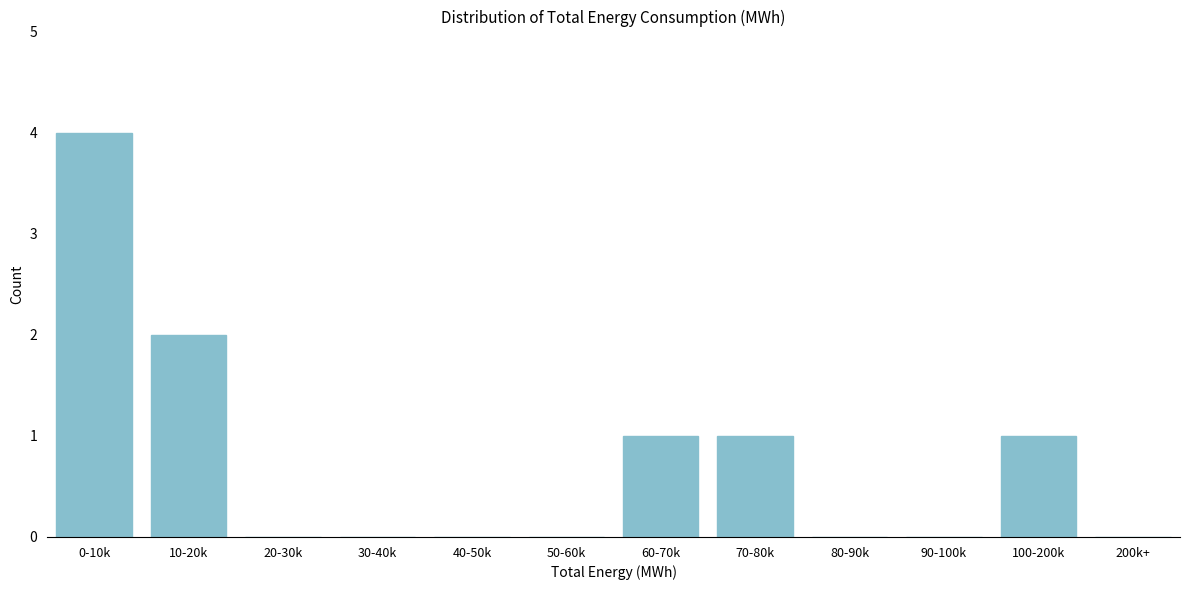

Reading right to left, list all the values displayed in this chart.

200k+=0	100-200k=1	90-100k=0	80-90k=0	70-80k=1	60-70k=1	50-60k=0	40-50k=0	30-40k=0	20-30k=0	10-20k=2	0-10k=4